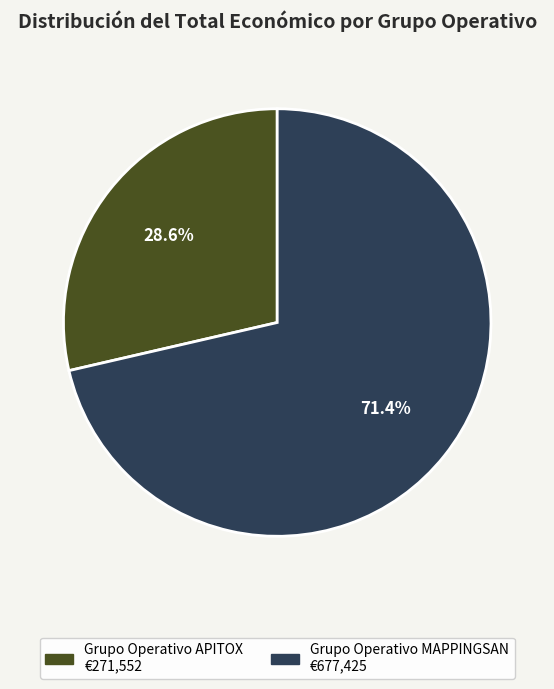

Combined, do Grupo Operativo APITOX and Grupo Operativo MAPPINGSAN account for over 50%?

Yes